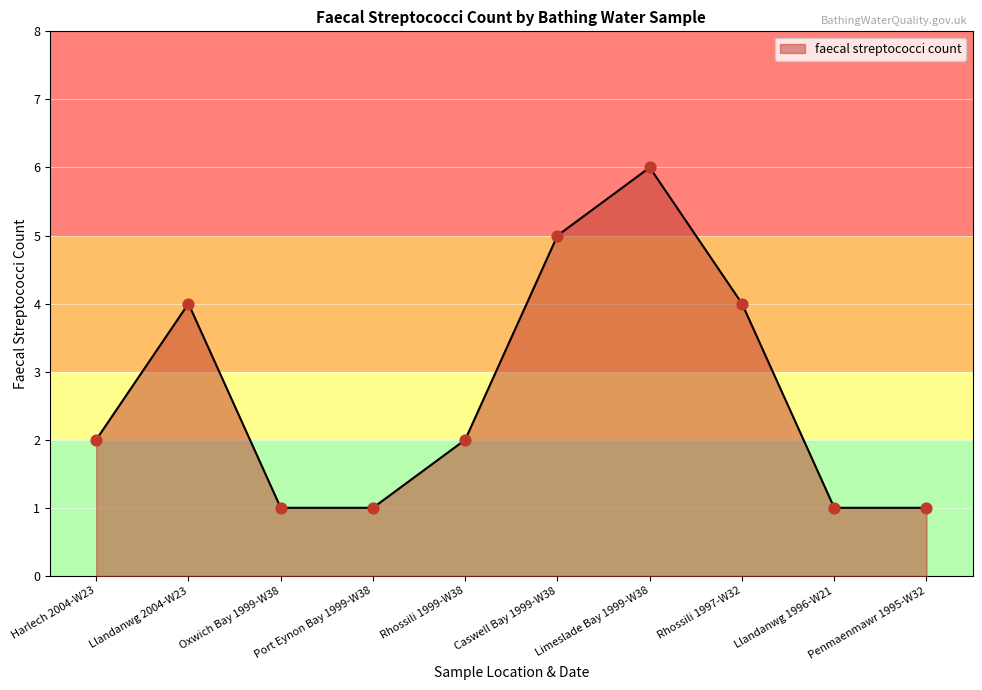

Between Llandanwg 2004-W23 and Llandanwg 1996-W21, which is larger?

Llandanwg 2004-W23